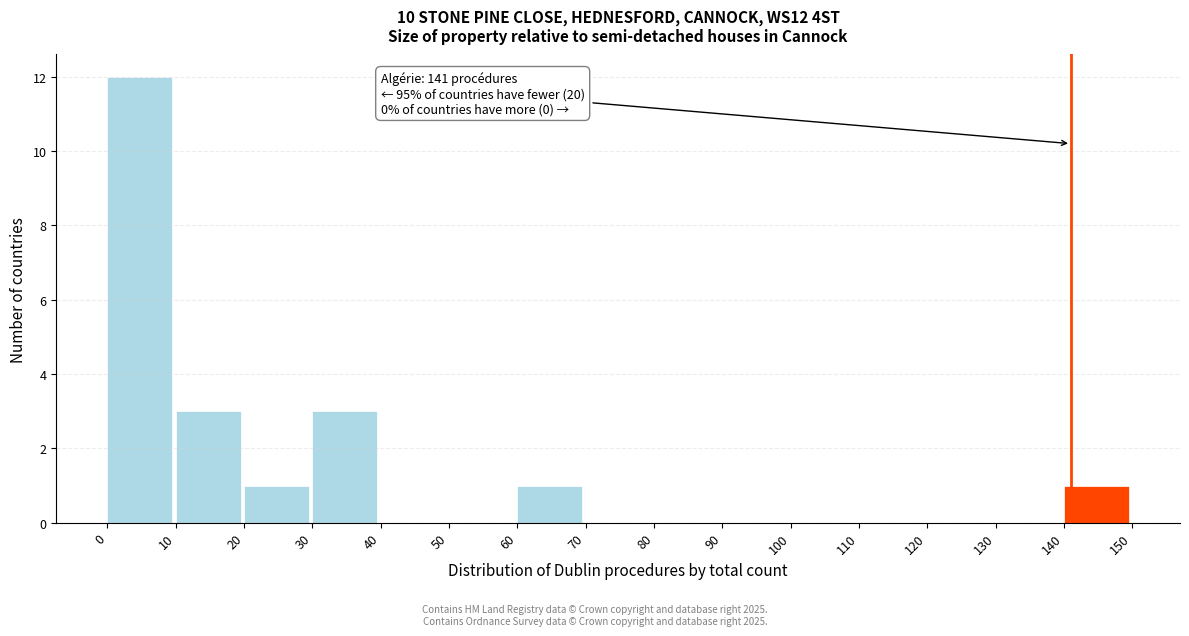

Which range on the x-axis has the tallest bar?

0 to 10